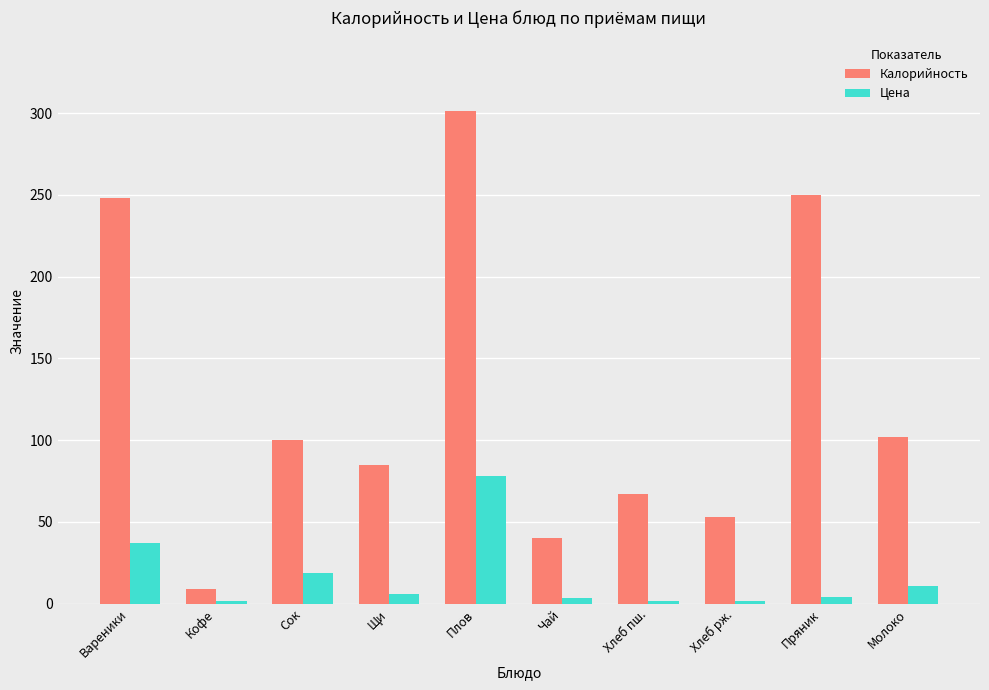

At which category is the sum across all series the highest?

Плов